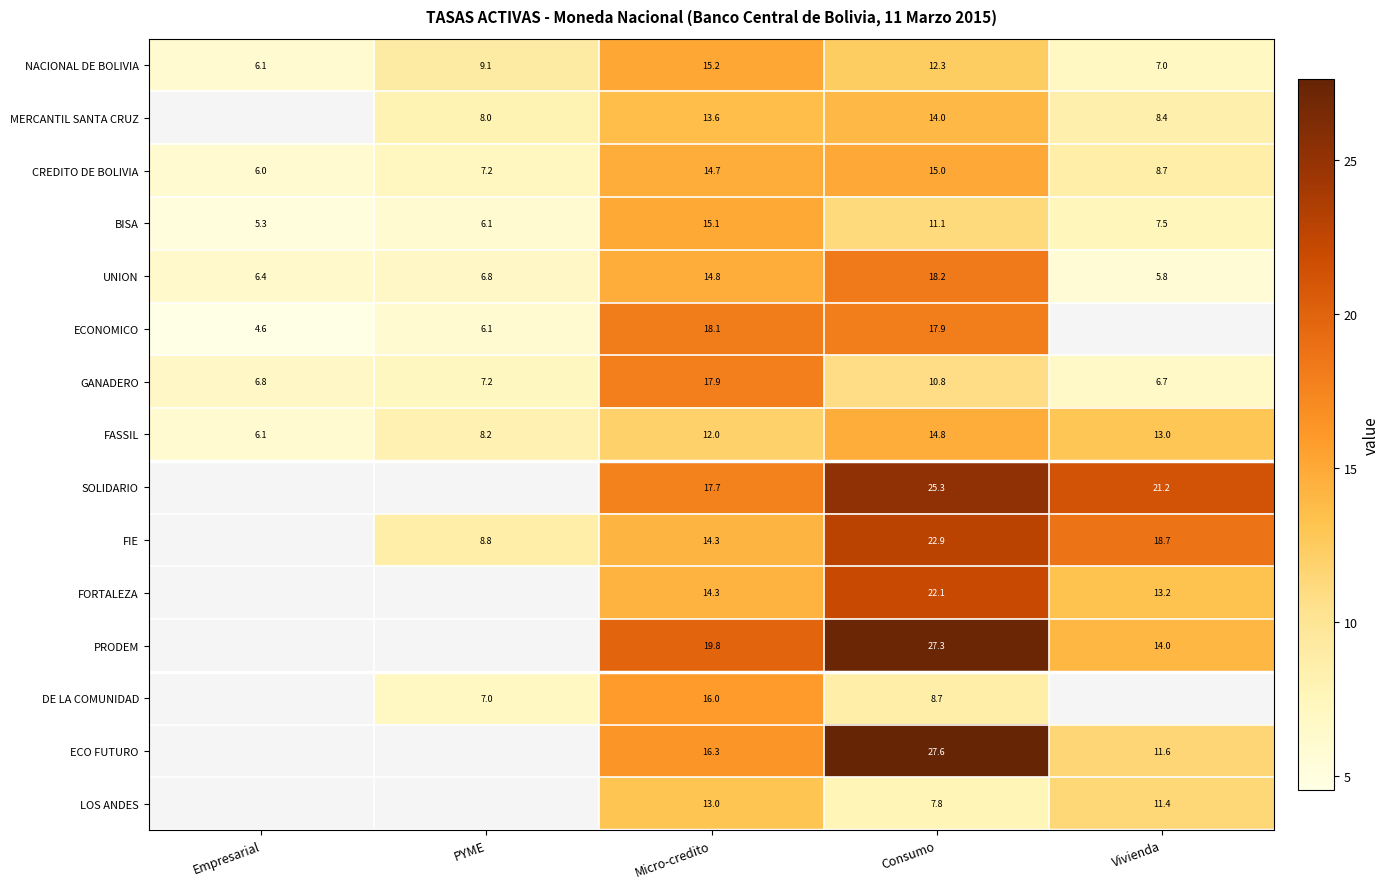

Where is CREDITO DE BOLIVIA nearest to the value 10?

Vivienda